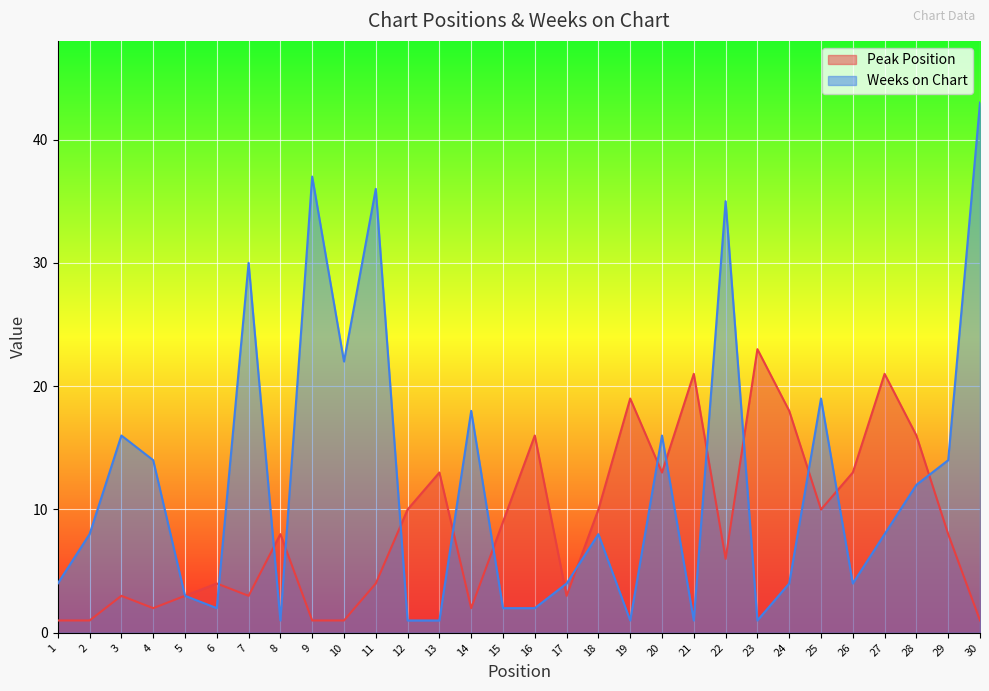

Where is the first local maximum for Peak Position?

3